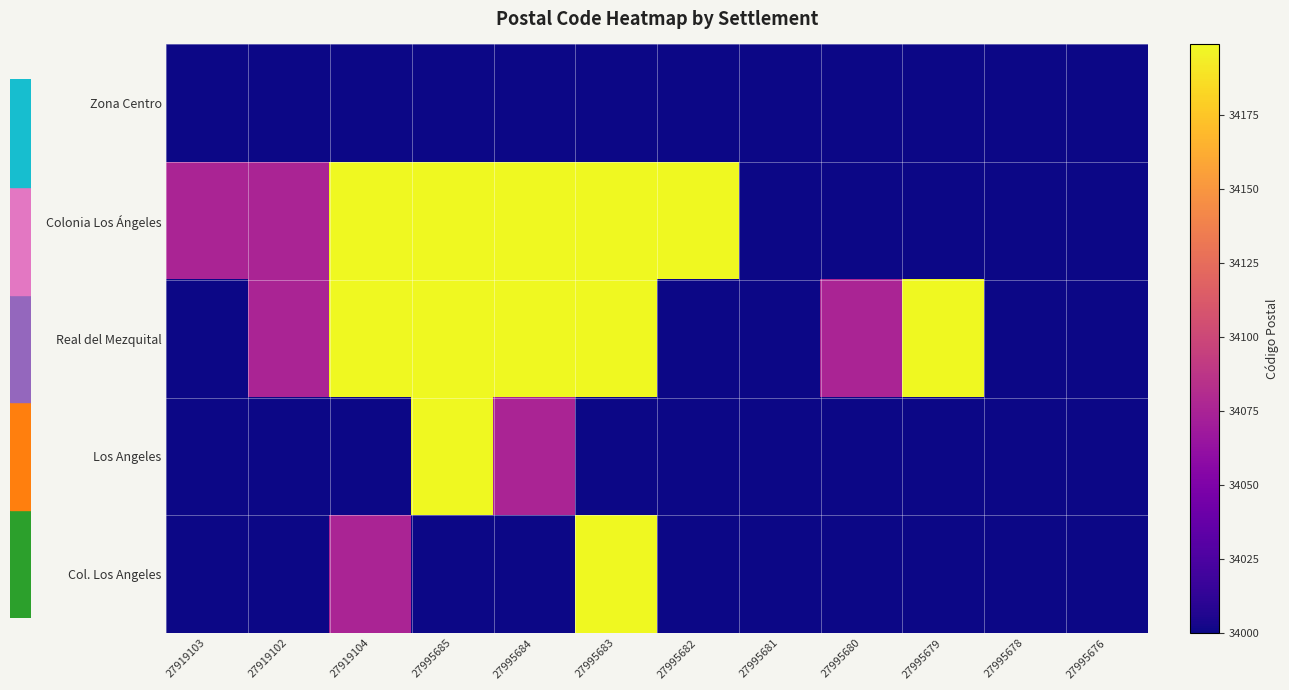

Reading left to right, transcribe all the data shown in this chart.

Zona Centro: 27919103=34000	27919102=34000	27919104=34000	27995685=34000	27995684=34000	27995683=34000	27995682=34000	27995681=34000	27995680=34000	27995679=34000	27995678=34000	27995676=34000
Colonia Los Ángeles: 27919103=34076	27919102=34076	27919104=34199	27995685=34199	27995684=34199	27995683=34199	27995682=34199	27995681=34000	27995680=34000	27995679=34000	27995678=34000	27995676=34000
Real del Mezquital: 27919103=34000	27919102=34076	27919104=34199	27995685=34199	27995684=34199	27995683=34199	27995682=34000	27995681=34000	27995680=34076	27995679=34199	27995678=34000	27995676=34000
Los Angeles: 27919103=34000	27919102=34000	27919104=34000	27995685=34199	27995684=34076	27995683=34000	27995682=34000	27995681=34000	27995680=34000	27995679=34000	27995678=34000	27995676=34000
Col. Los Angeles: 27919103=34000	27919102=34000	27919104=34076	27995685=34000	27995684=34000	27995683=34199	27995682=34000	27995681=34000	27995680=34000	27995679=34000	27995678=34000	27995676=34000